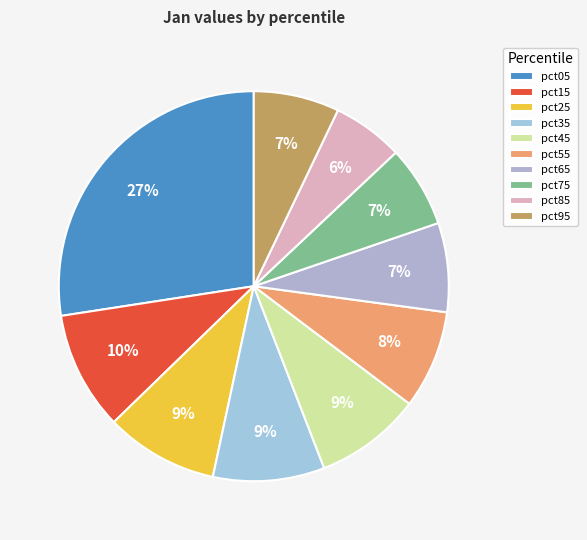

To the nearest percent, what is the difference between the largest and smallest slice percentages?

22%